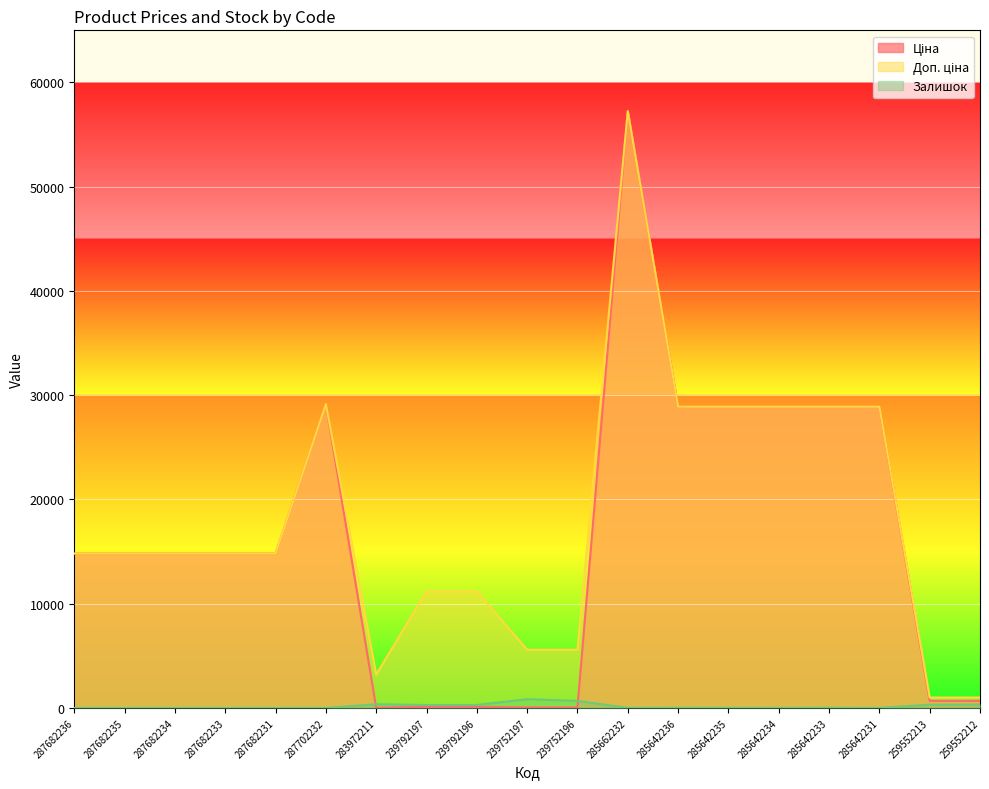

How many interior local valleys does the Ціна series have?

1